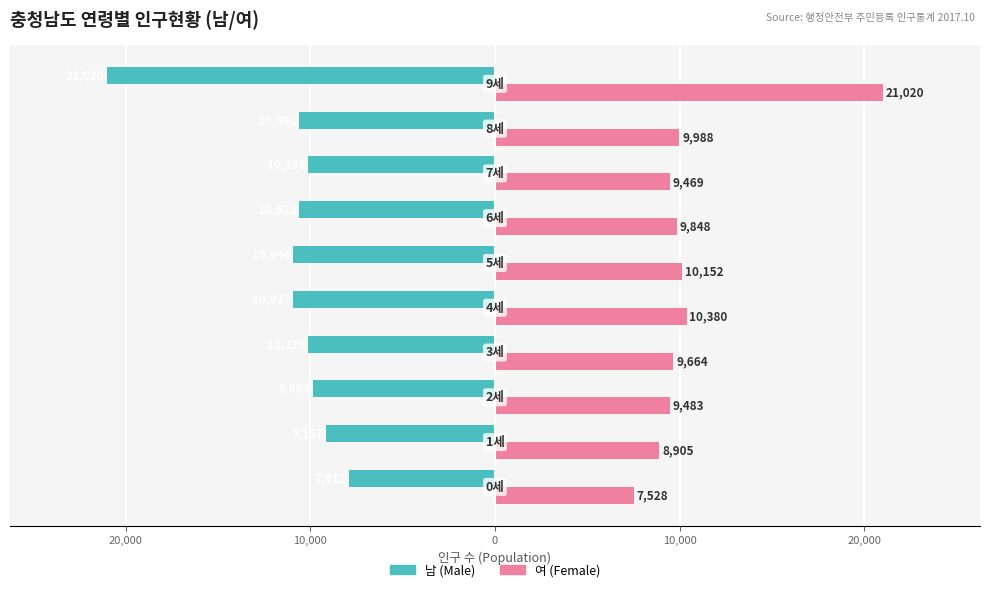

How many bars are there in each group?

2